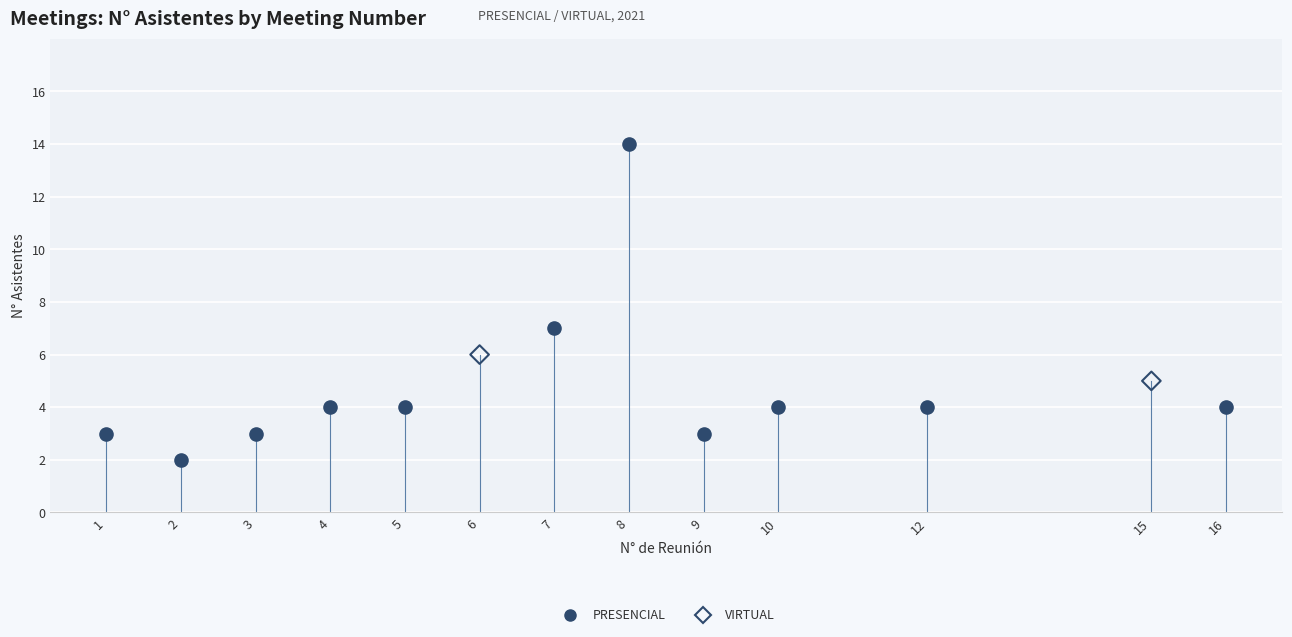

Which series contains the highest Y value?

PRESENCIAL